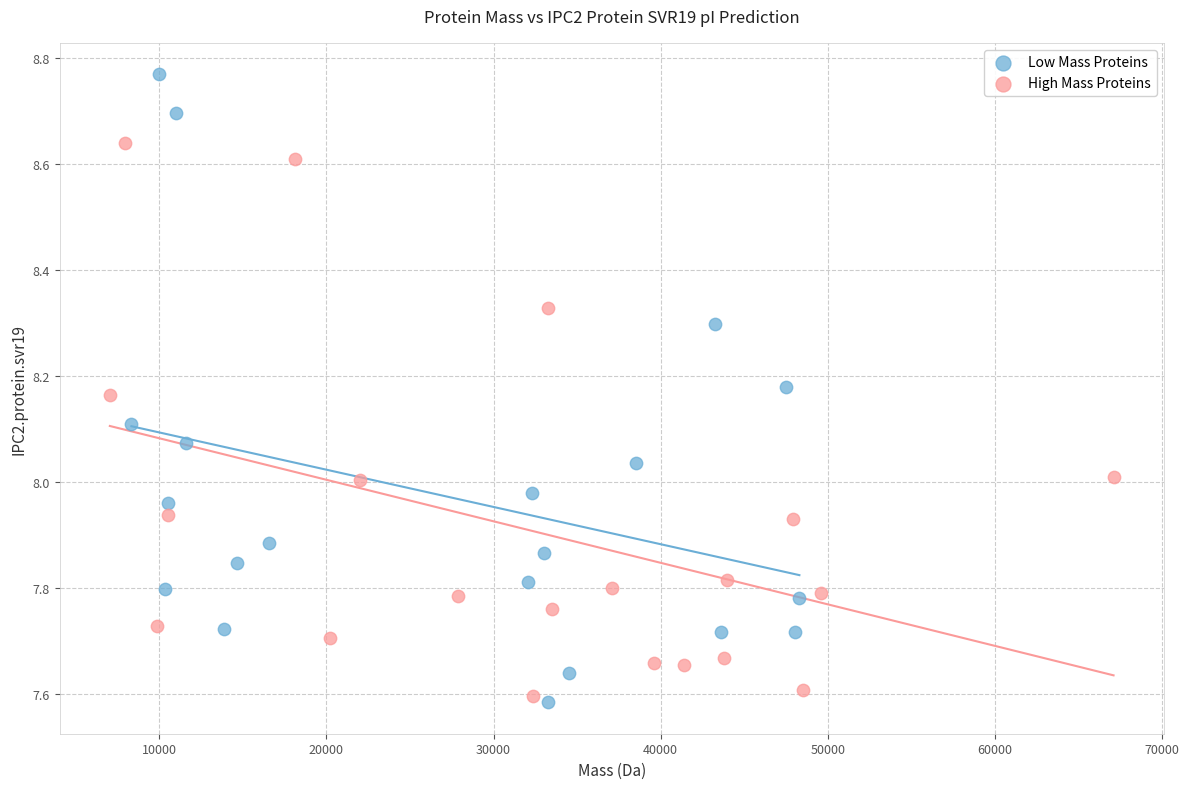

Which series has the widest spread of Y values?

Low Mass Proteins